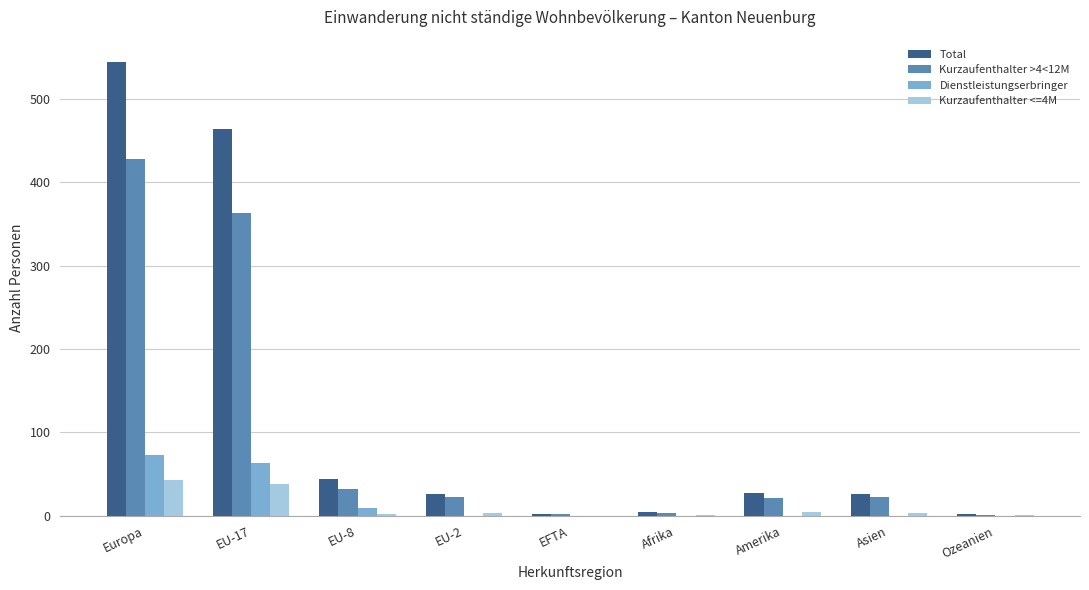

Which series has the largest range (max minus min)?

Total